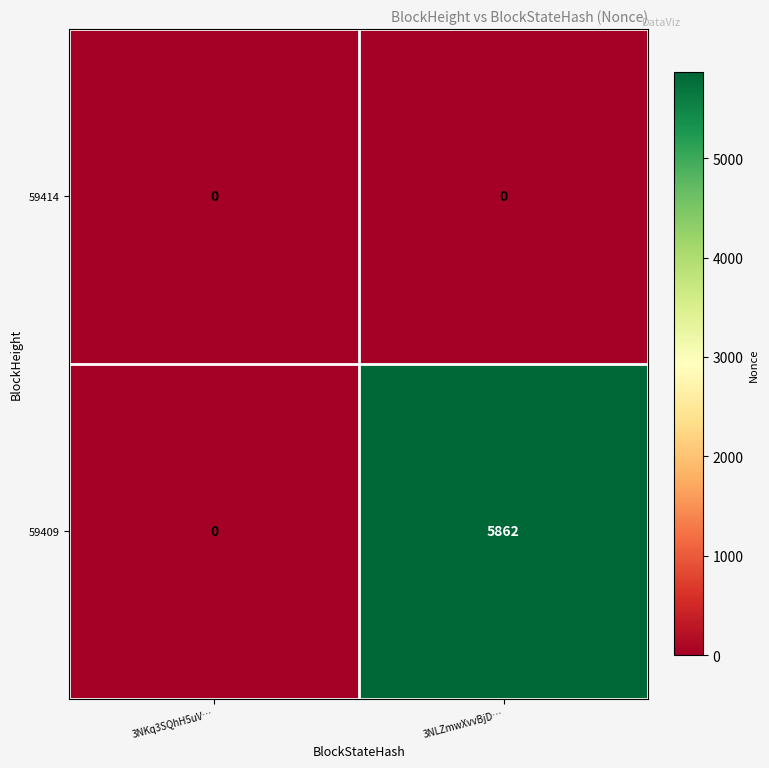

Where is 59409 nearest to the value 2931?

3NKq3SQhH5uV…